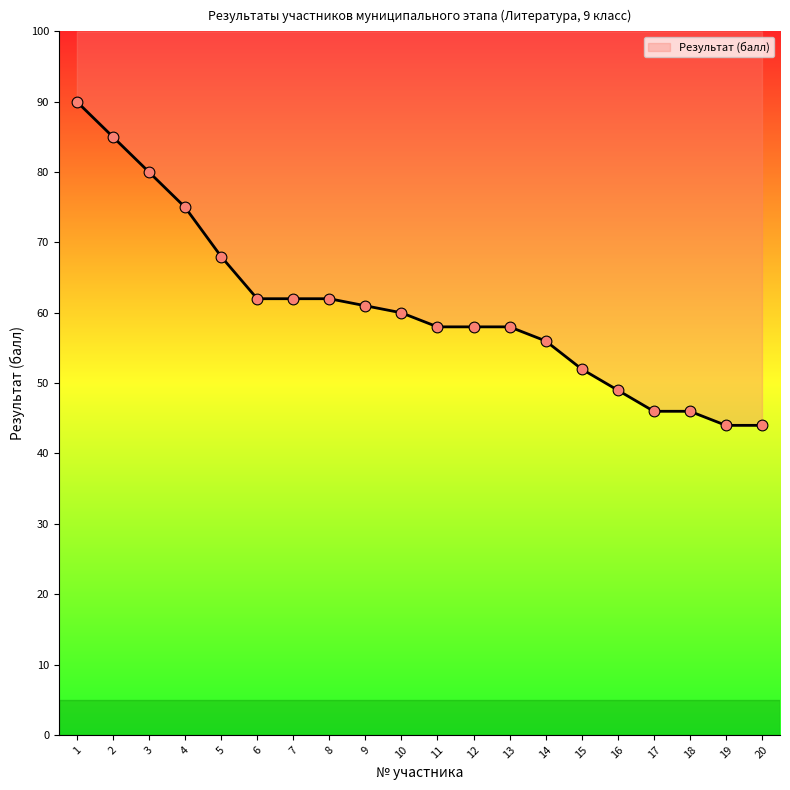

What is the change in value from 4 to 5?

-7